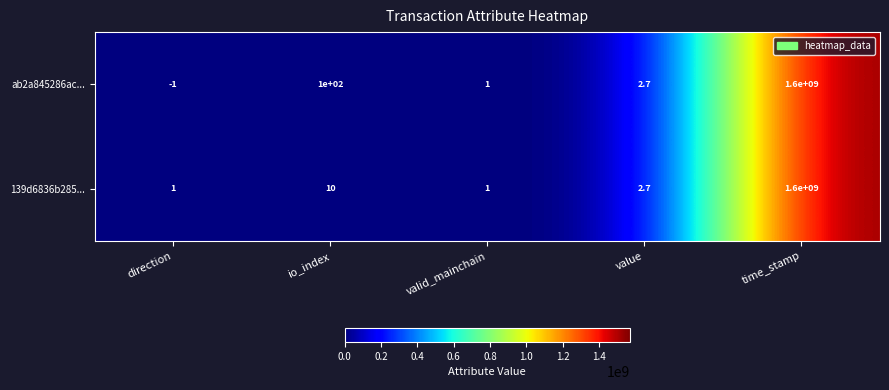

Count the number of data series in this chart.

2